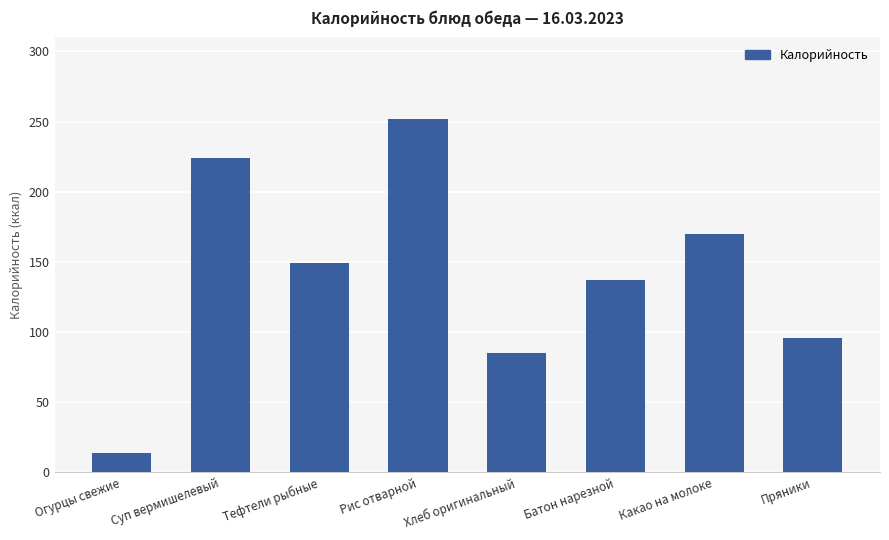

The chart shows a value of 85.0 at Хлеб оригинальный. True or false?

True